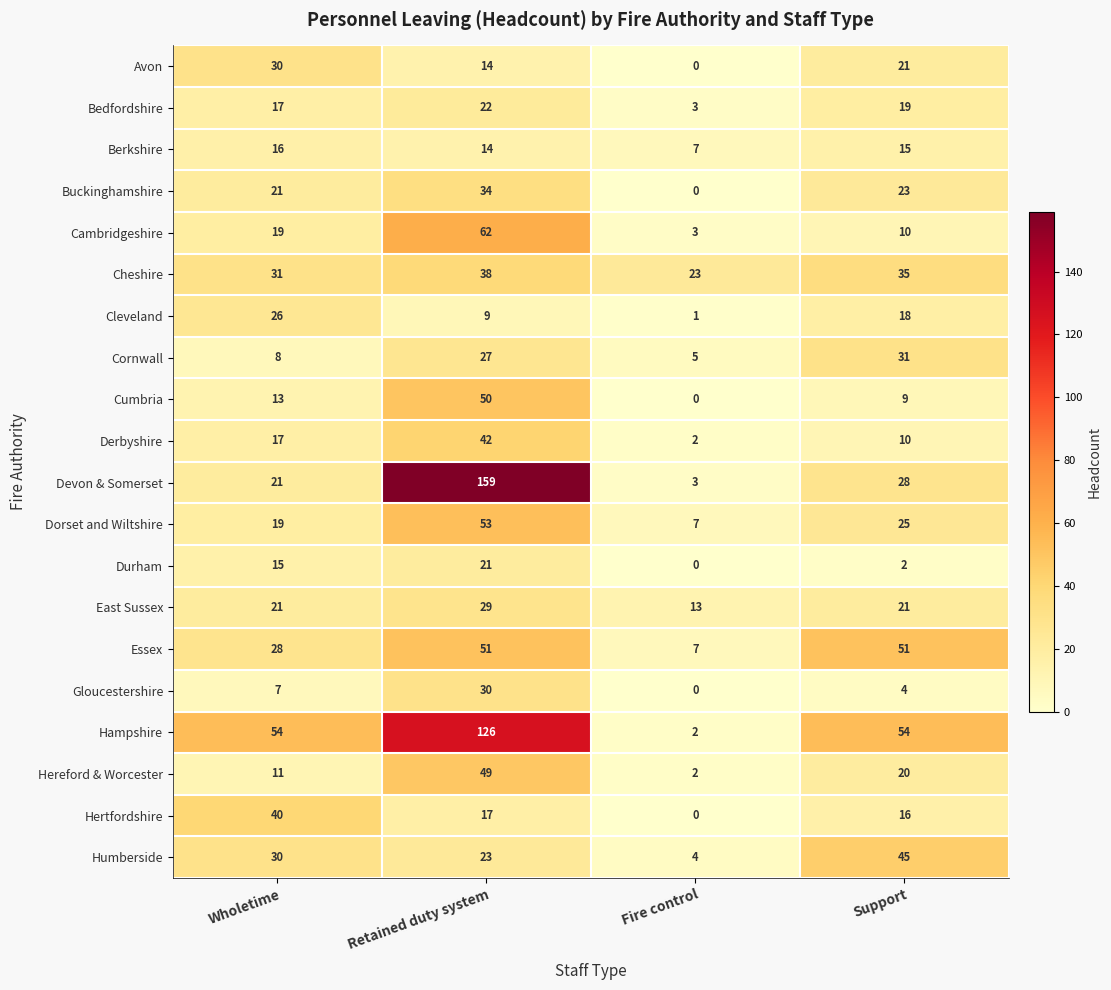

What is the total value across all series at Retained duty system?

870